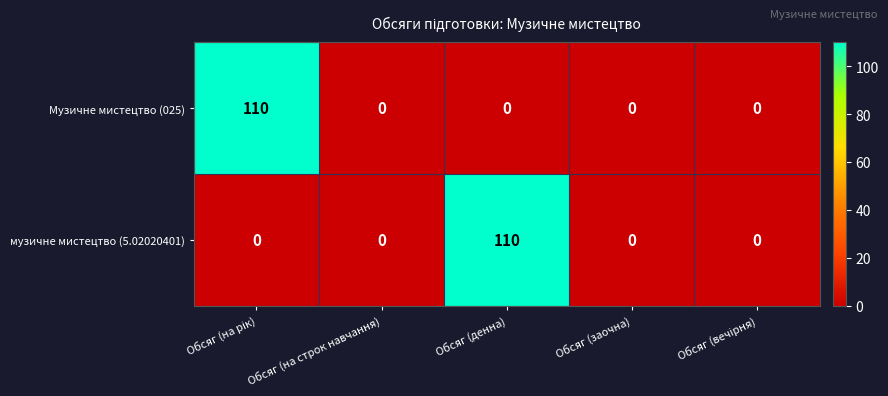

What is the highest value of the музичне мистецтво (5.02020401) series?

110